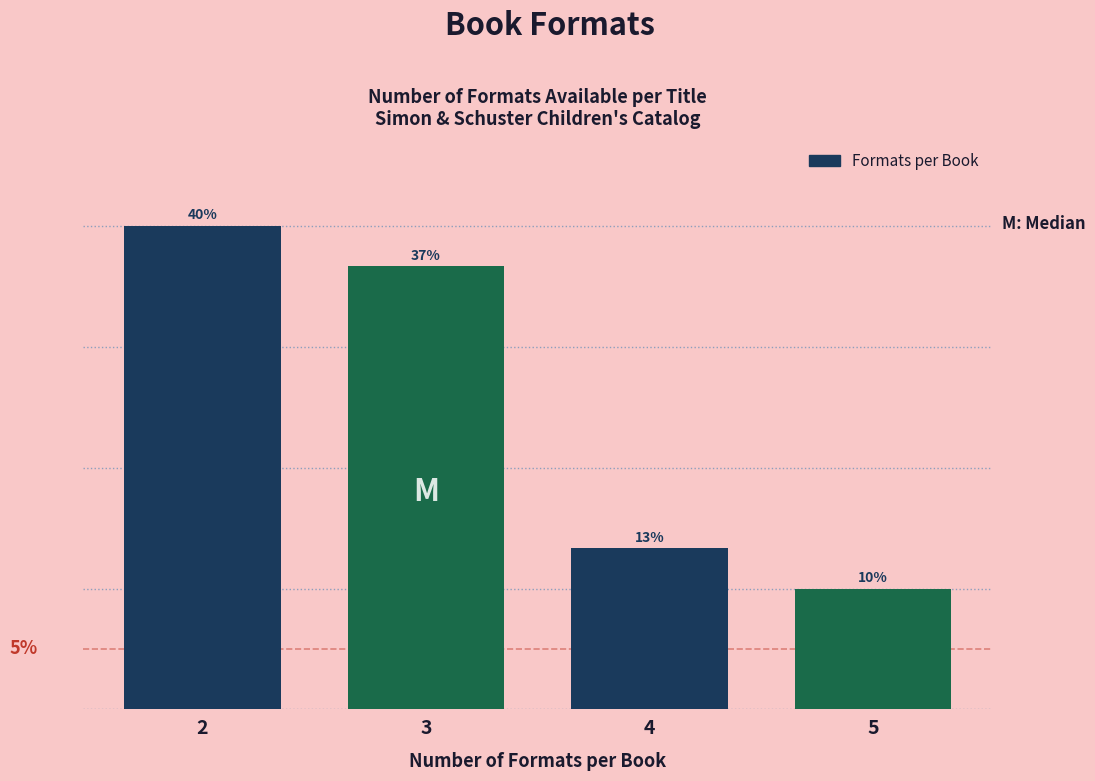

Rank the categories by value from lowest to highest.

5, 4, 3, 2